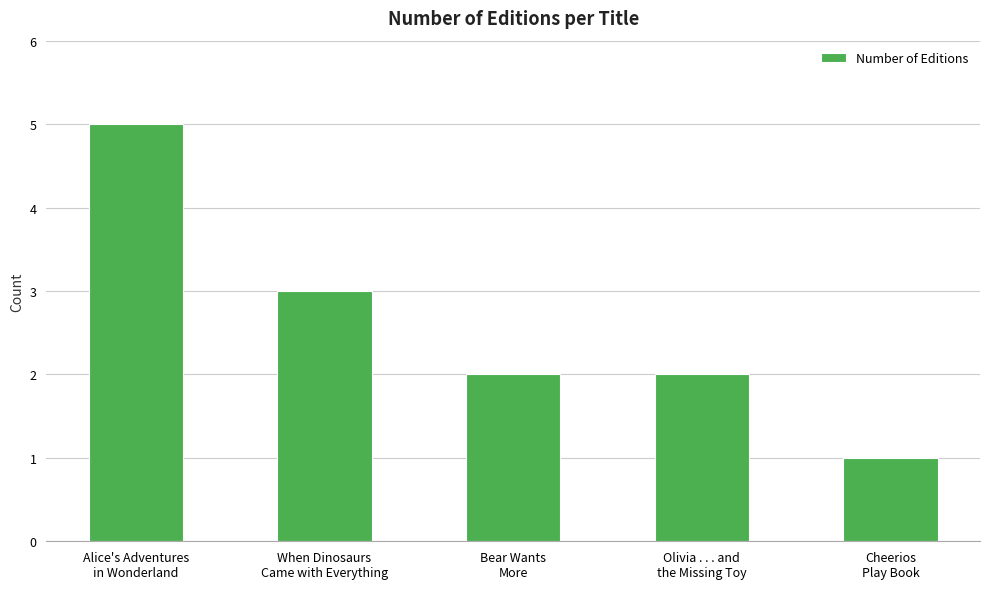

Which category has the lowest value across all series?

Cheerios
Play Book